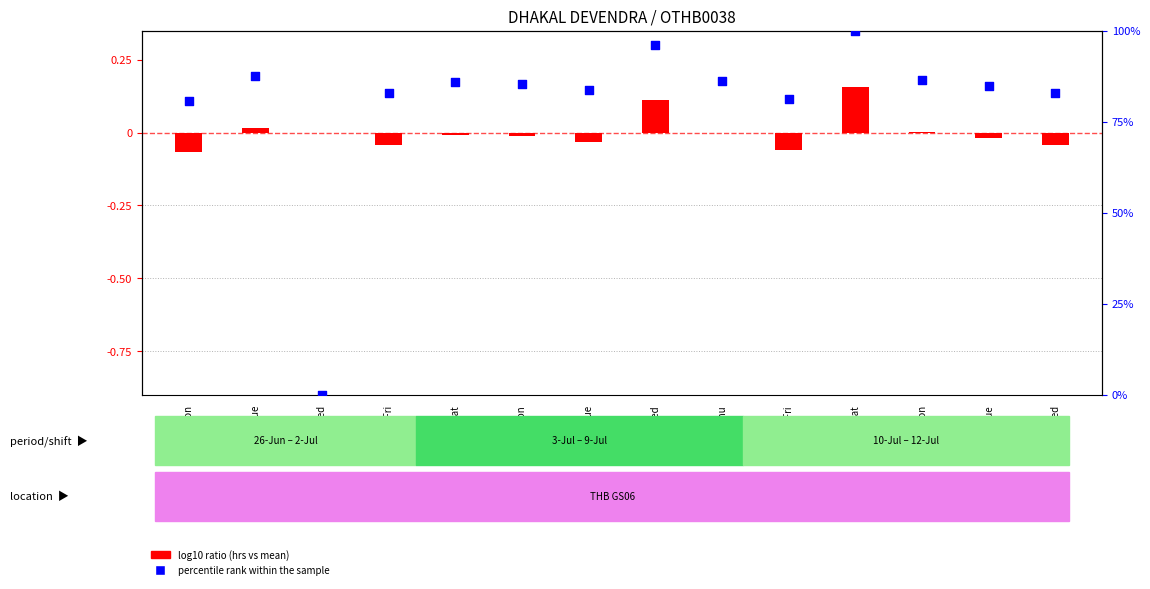

Which series contains the highest Y value?

percentile rank within the sample